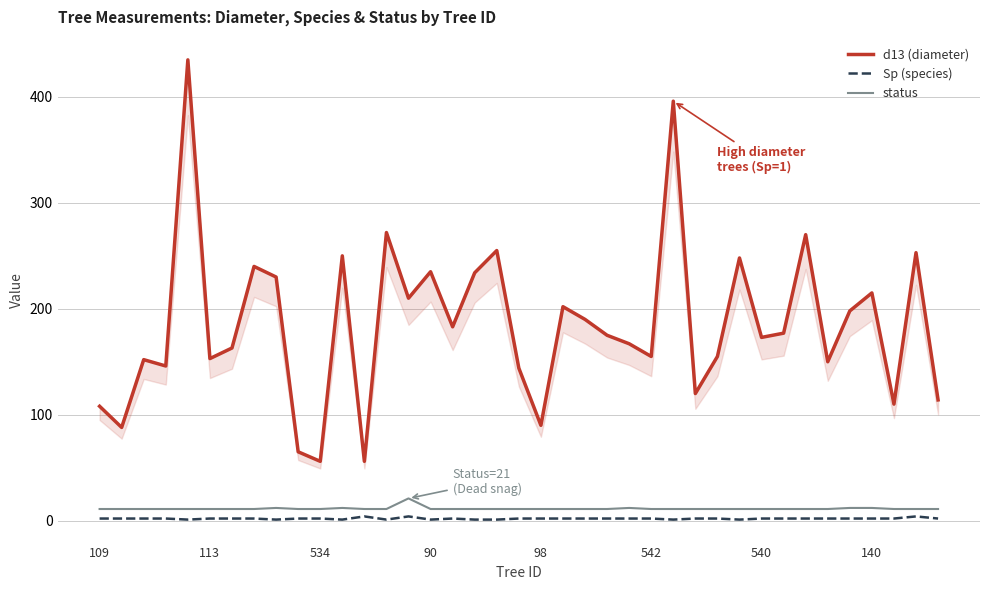

What is the total value across all series at 22?

203